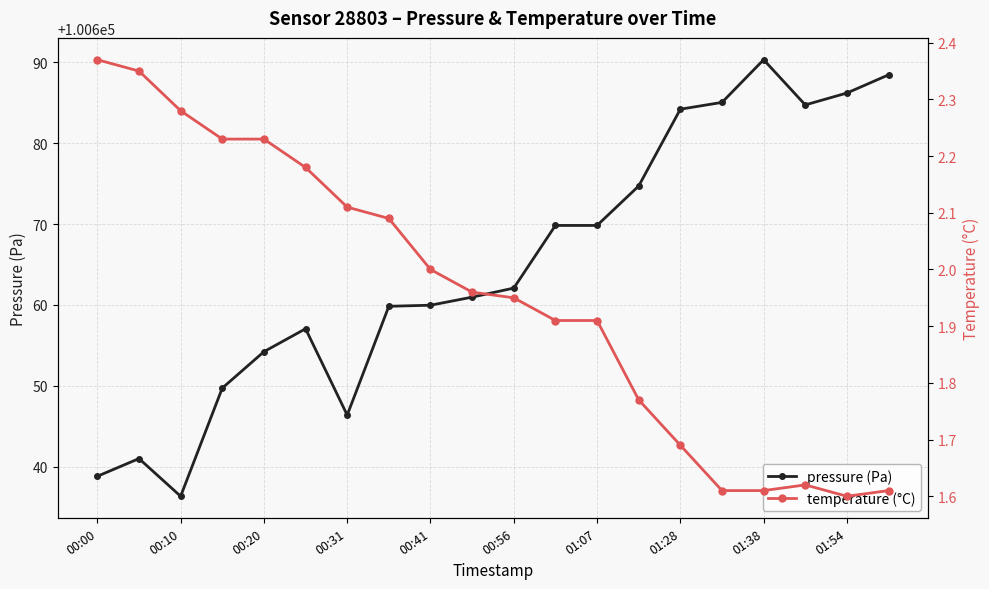

Rank the series by their average value, from highest to lowest.

pressure (Pa), temperature (°C)